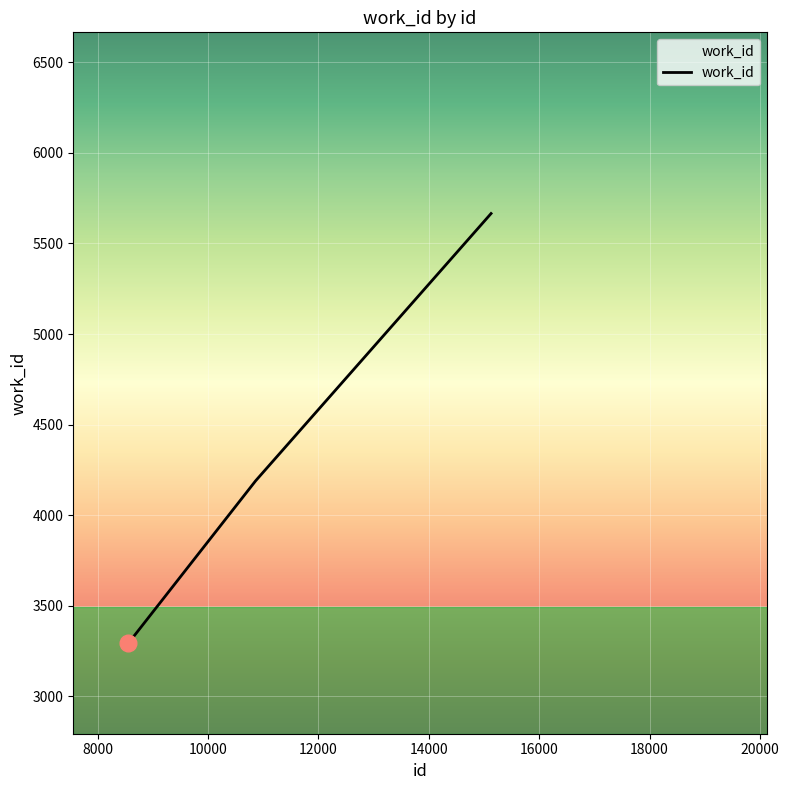

How many values are below 4190?

1